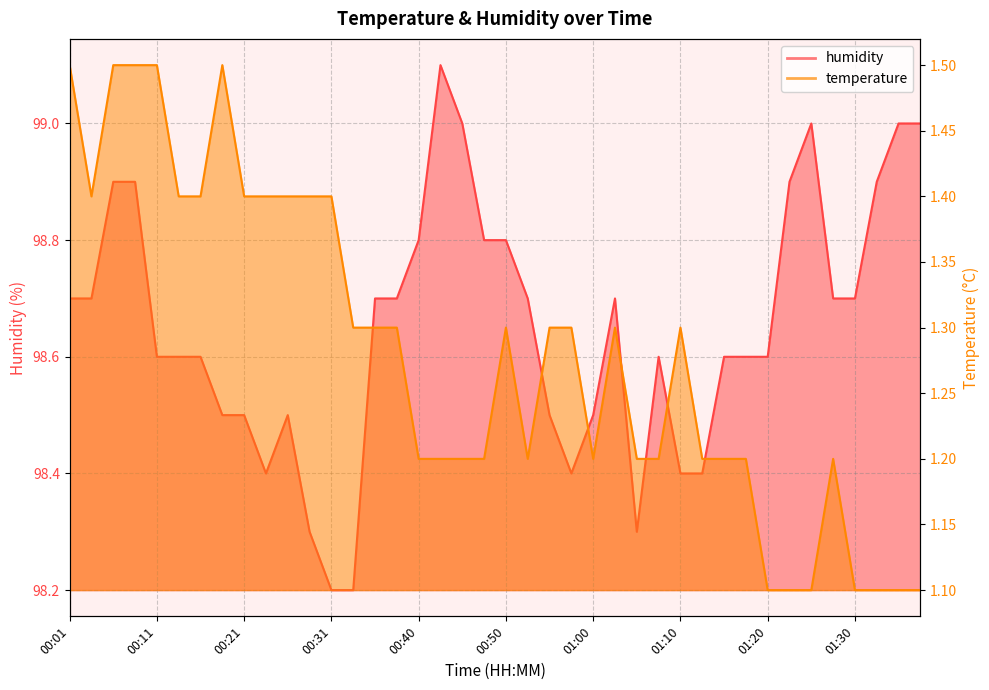

At which category is the sum across all series the highest?

00:06